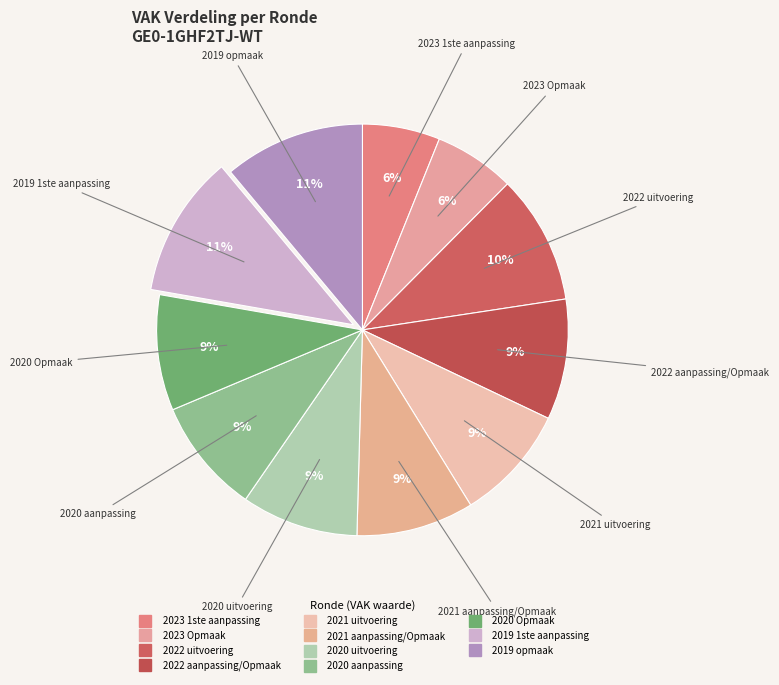

Does 2020 aanpassing account for over 50% of the chart?

No